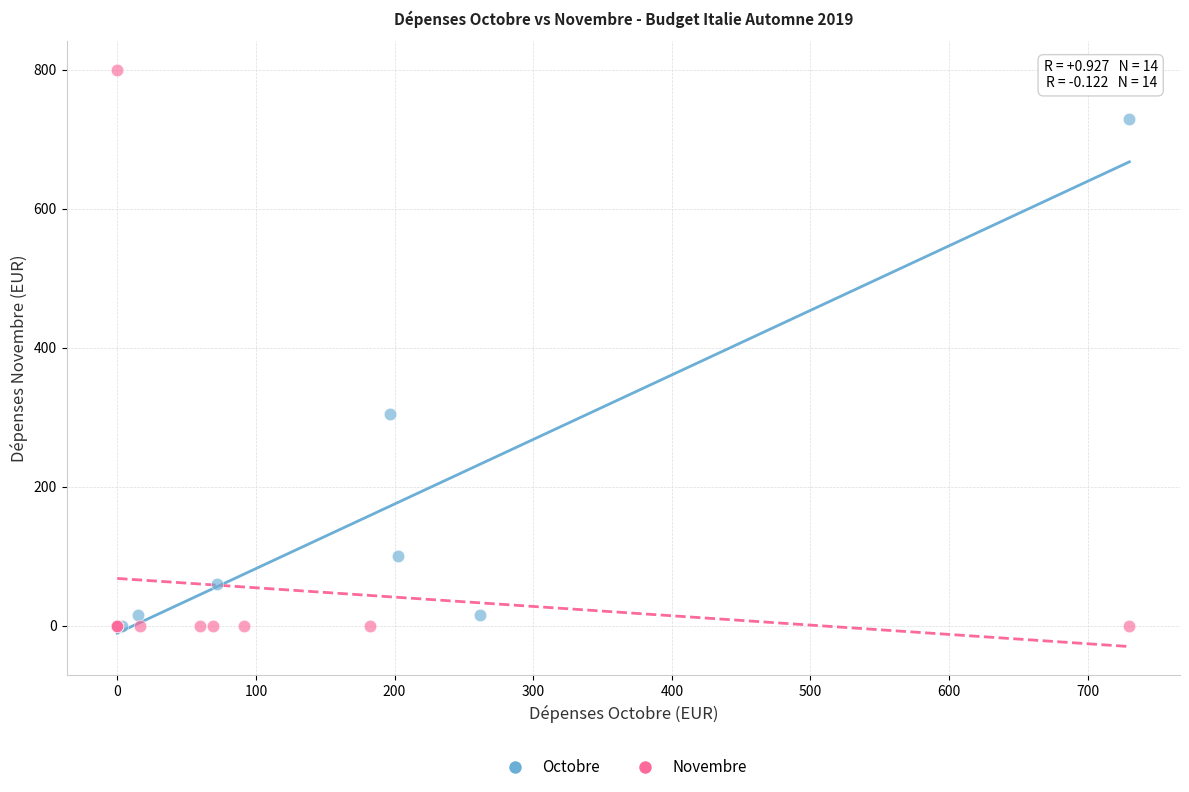

Which series has the widest spread of Y values?

Novembre